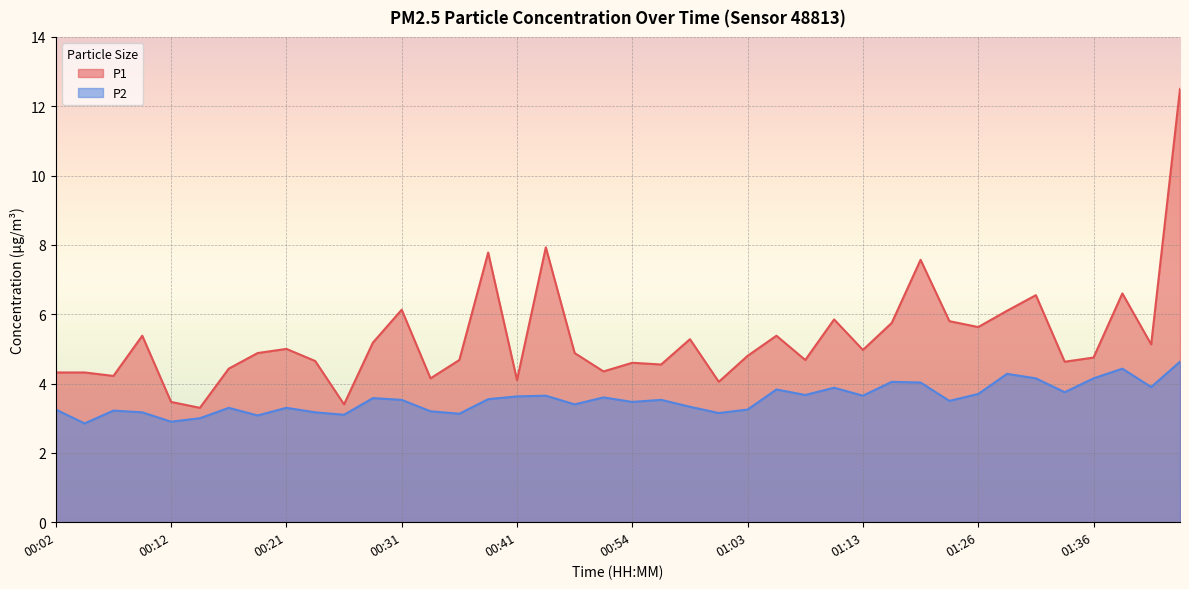

Reading right to left, transcribe all the data shown in this chart.

P1: 01:43=12.5	01:41=5.1	01:39=6.6	01:36=4.8	01:33=4.6	01:31=6.5	01:28=6.1	01:26=5.6	01:21=5.8	01:18=7.6	01:16=5.8	01:13=5.0	01:11=5.8	01:08=4.7	01:06=5.4	01:03=4.8	01:01=4.0	00:58=5.3	00:56=4.5	00:54=4.6	00:51=4.3	00:46=4.9	00:44=7.9	00:41=4.1	00:39=7.8	00:36=4.7	00:34=4.2	00:31=6.1	00:29=5.2	00:26=3.4	00:24=4.7	00:21=5.0	00:19=4.9	00:17=4.4	00:14=3.3	00:12=3.5	00:09=5.4	00:07=4.2	00:04=4.3	00:02=4.3
P2: 01:43=4.6	01:41=3.9	01:39=4.4	01:36=4.2	01:33=3.8	01:31=4.2	01:28=4.3	01:26=3.7	01:21=3.5	01:18=4.0	01:16=4.0	01:13=3.6	01:11=3.9	01:08=3.7	01:06=3.8	01:03=3.2	01:01=3.1	00:58=3.3	00:56=3.5	00:54=3.5	00:51=3.6	00:46=3.4	00:44=3.6	00:41=3.6	00:39=3.5	00:36=3.1	00:34=3.2	00:31=3.5	00:29=3.6	00:26=3.1	00:24=3.2	00:21=3.3	00:19=3.1	00:17=3.3	00:14=3.0	00:12=2.9	00:09=3.2	00:07=3.2	00:04=2.9	00:02=3.2